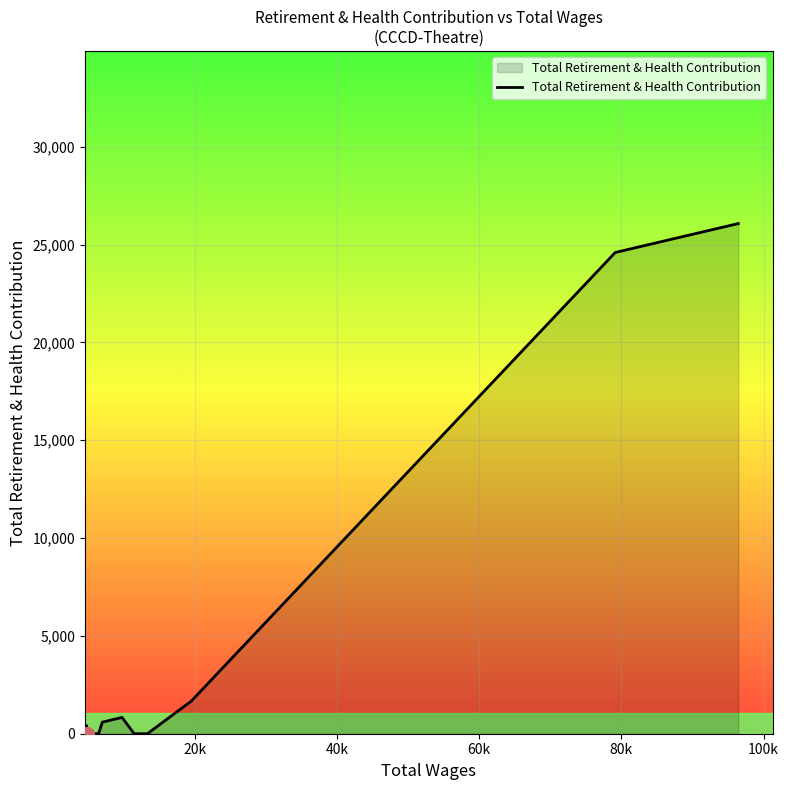

What is the difference between the maximum and minimum values?

26080